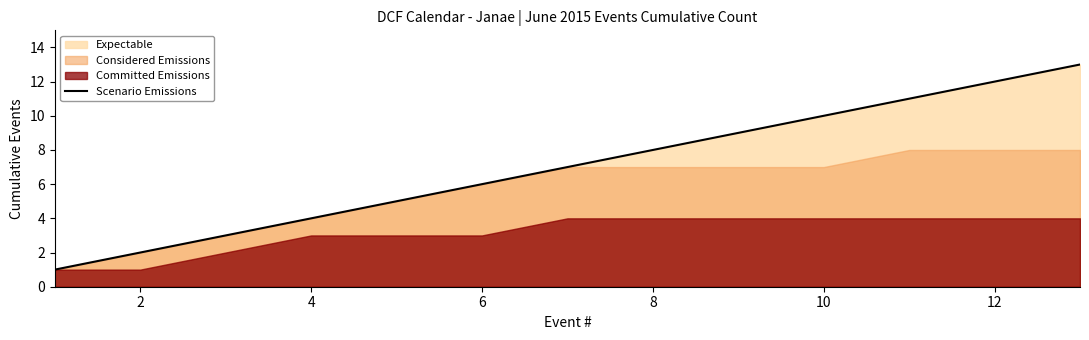

The value of Scenario Emissions at 10 is 10. True or false?

True